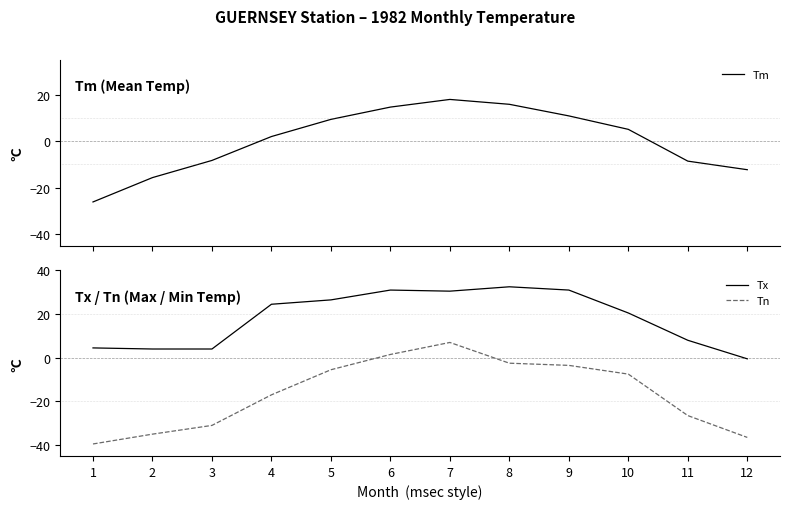

At which label is Tn closest to -16?

4